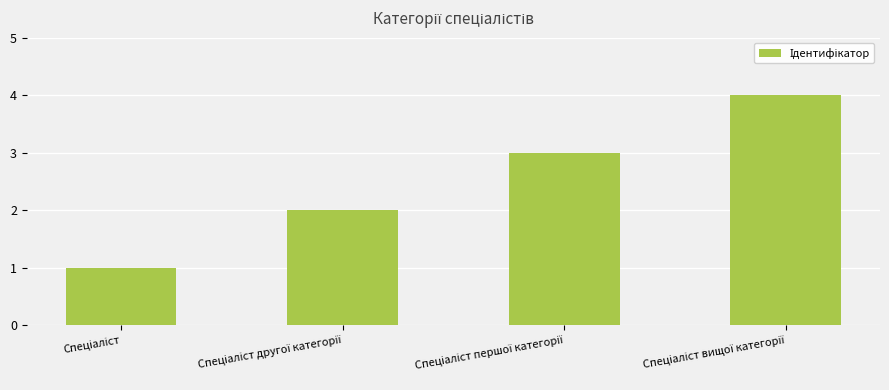

What is the sum of all values?

10